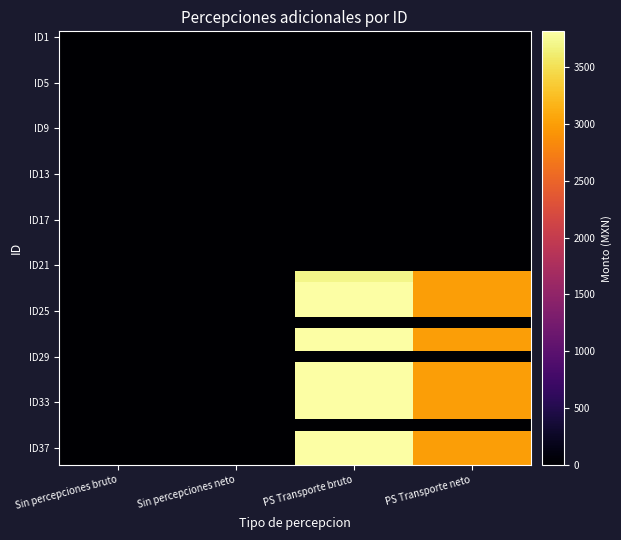

Between Sin percepciones bruto and PS Transporte bruto, which is larger?

Sin percepciones bruto